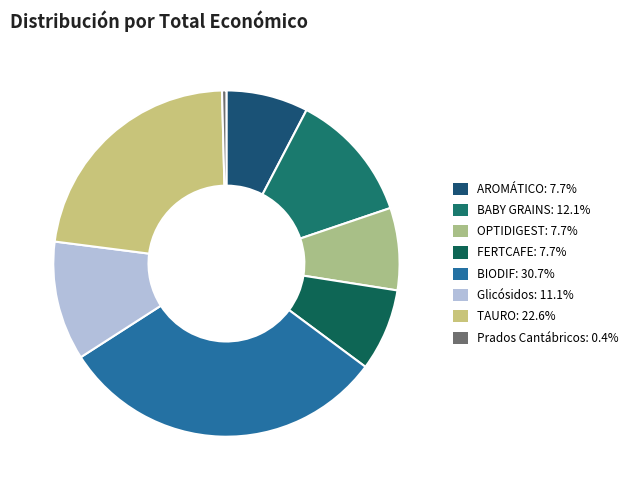

Rank the categories by value from highest to lowest.

BIODIF, TAURO, BABY GRAINS, Glicósidos, OPTIDIGEST, FERTCAFE, AROMÁTICO, Prados Cantábricos